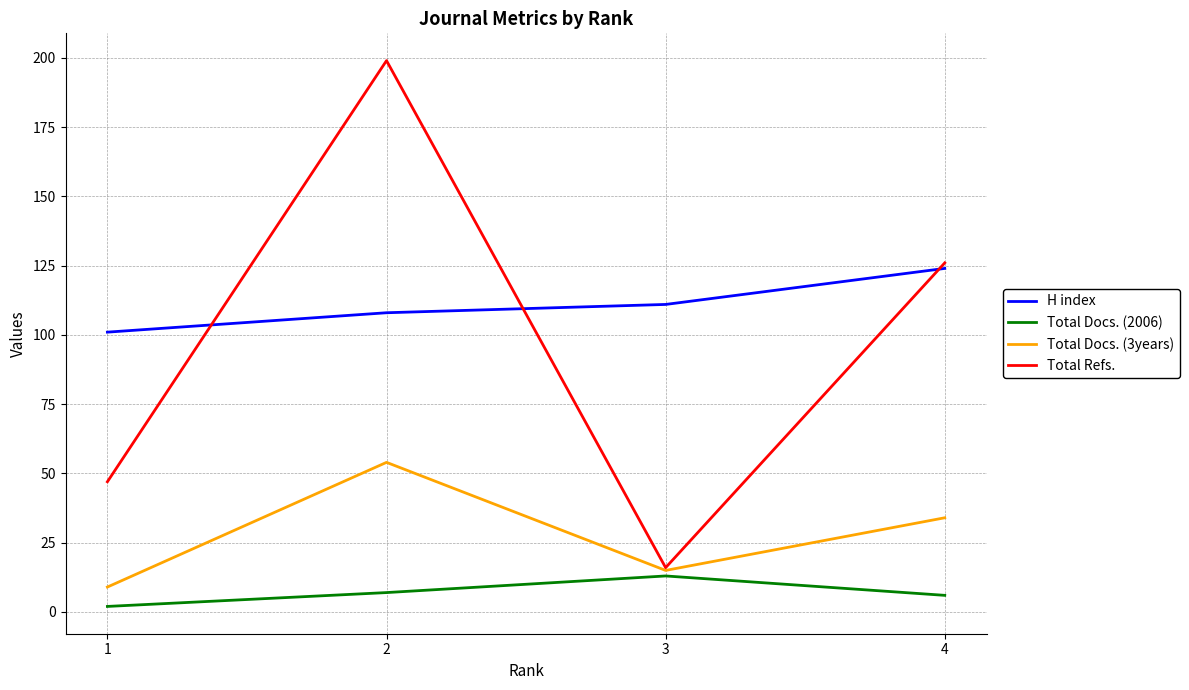

Is the value of H index at 3 greater than the value of Total Docs. (3years) at 3?

Yes